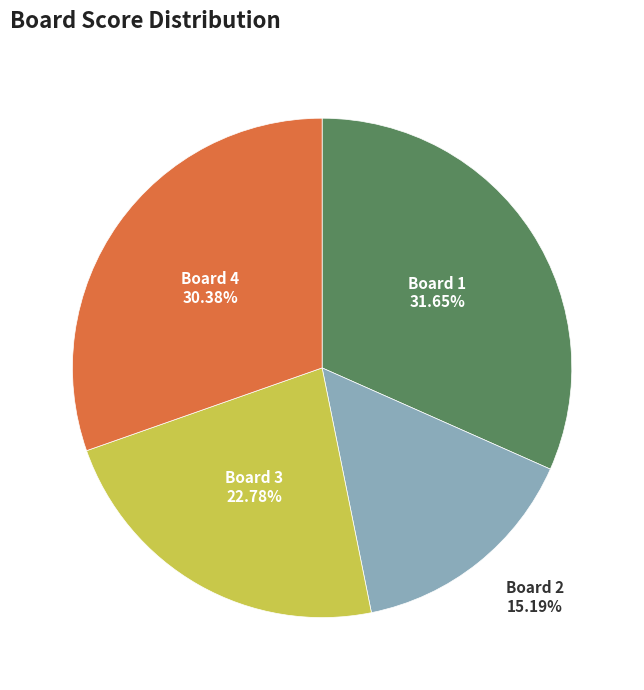

Is there a majority slice in this chart?

No